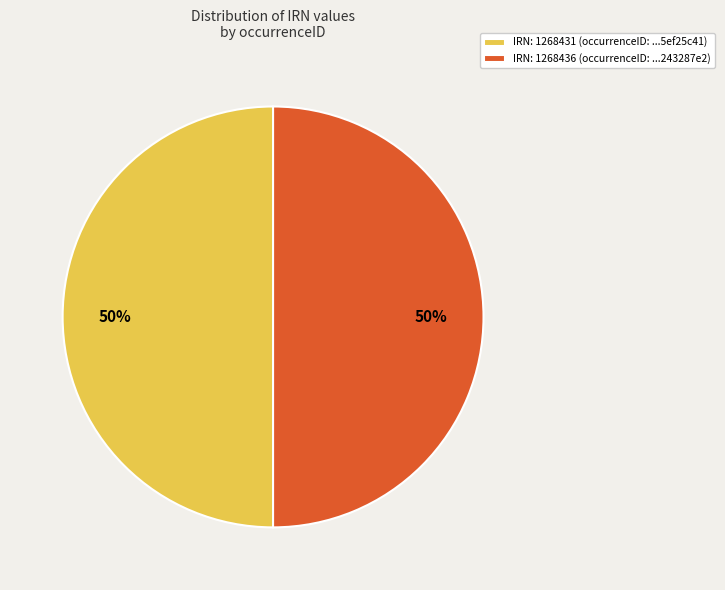

To the nearest percent, what portion does IRN: 1268431 (occurrenceID: ...5ef25c41) represent?

50%